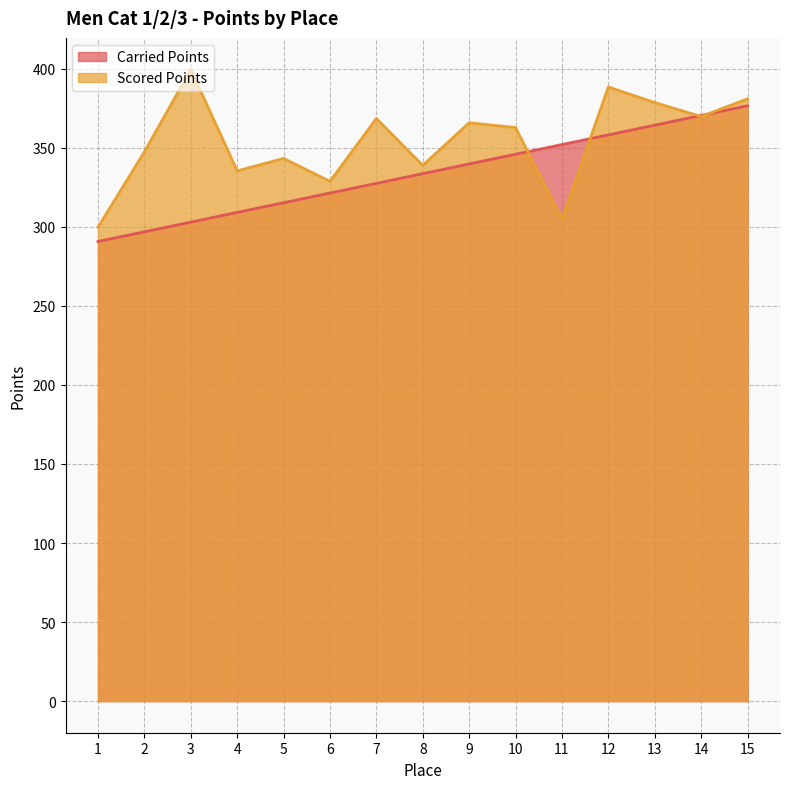

True or false: Carried Points has a value of 303.0 at 3.

True